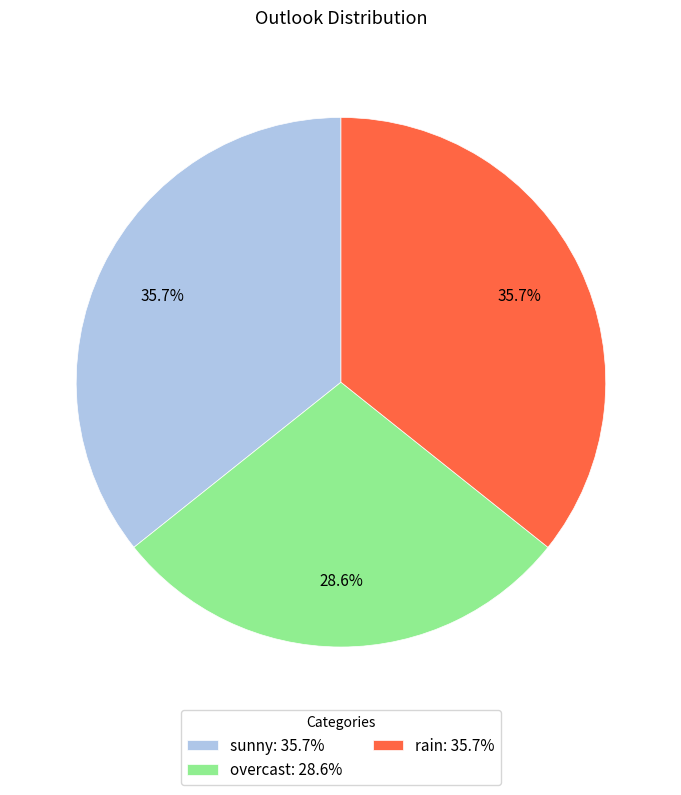

What is the ratio of the value at overcast to the value at sunny?

0.8